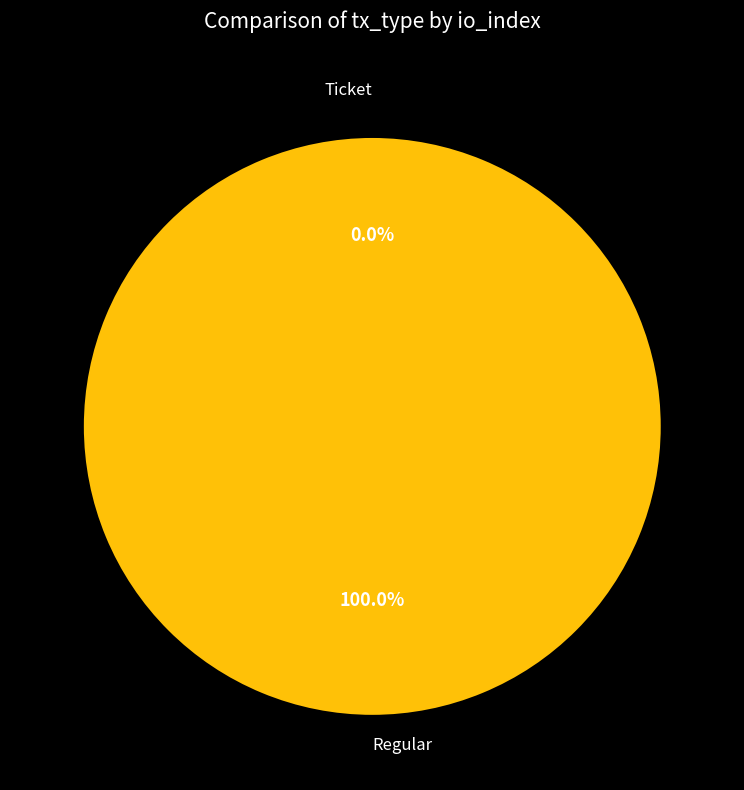

The Regular slice represents 88% of the pie. True or false?

False